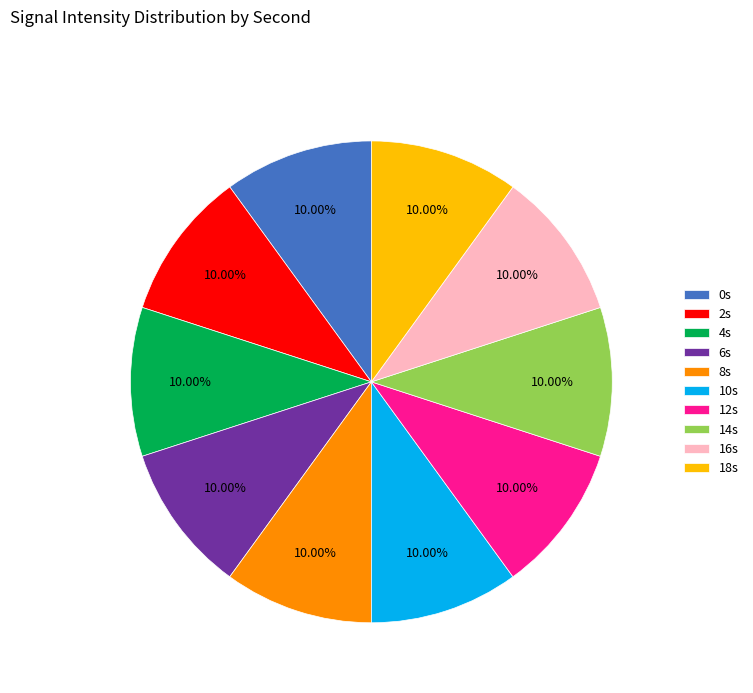

Does any single category account for the majority?

No